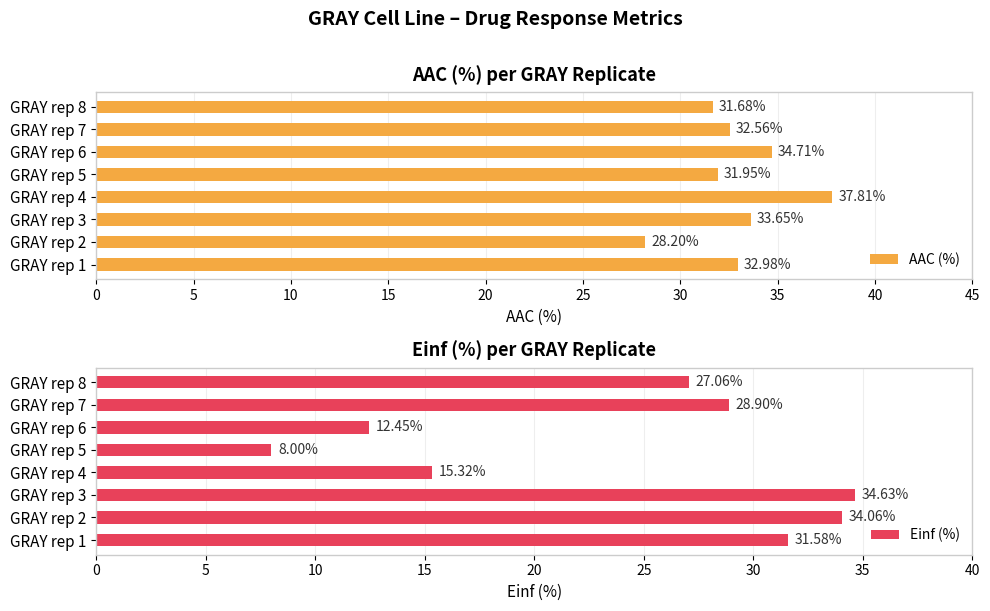

Which series has the largest total across all categories?

AAC (%)